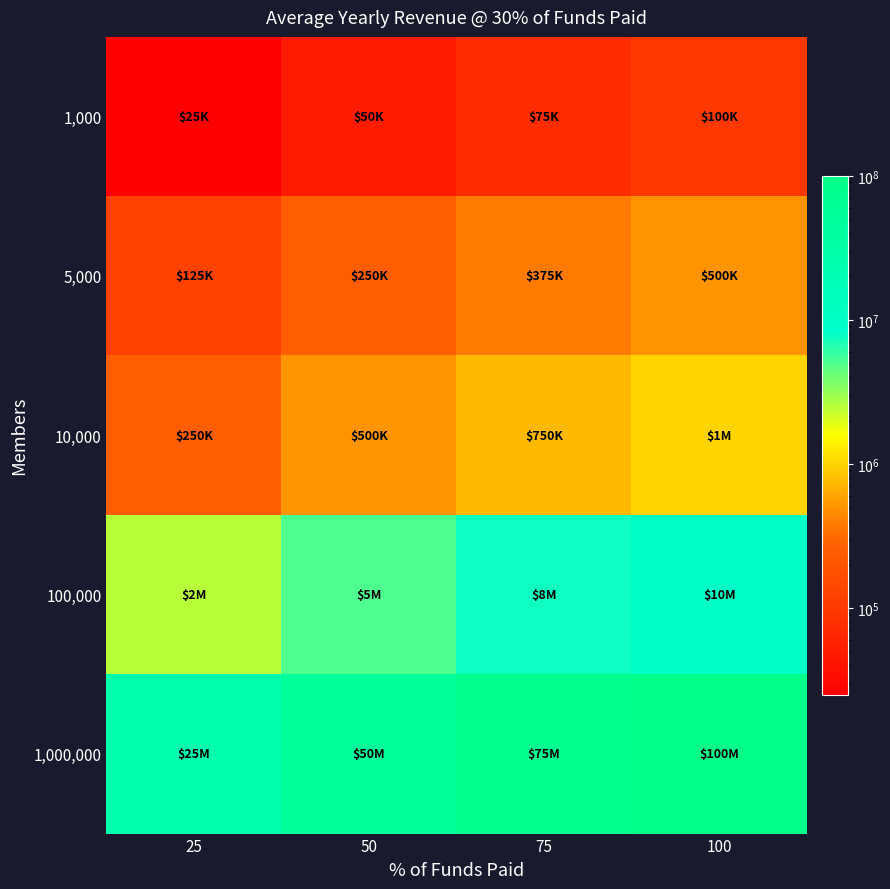

Which series has the largest total across all categories?

1,000,000